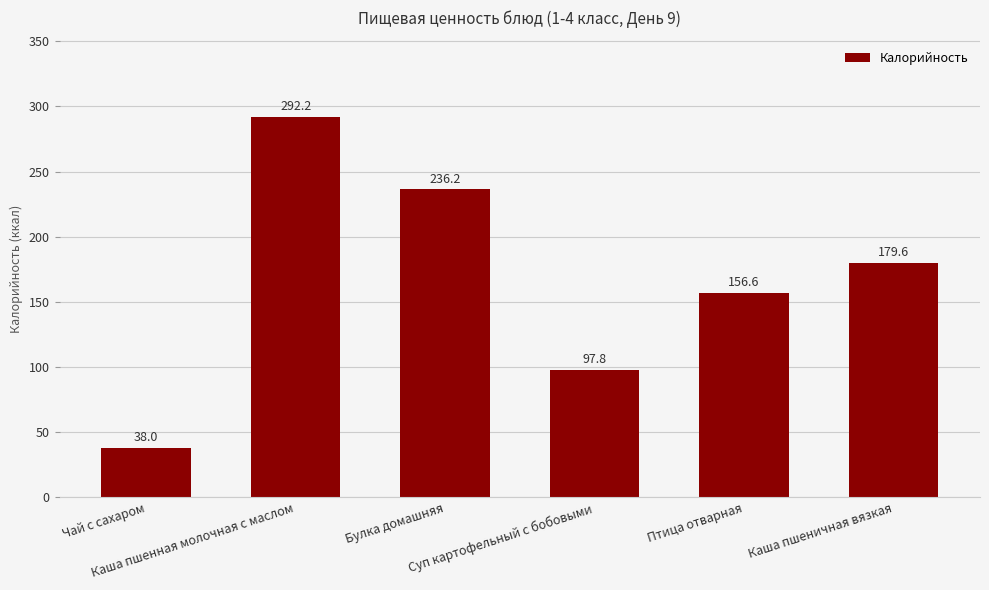

How many data points are above 179?

3